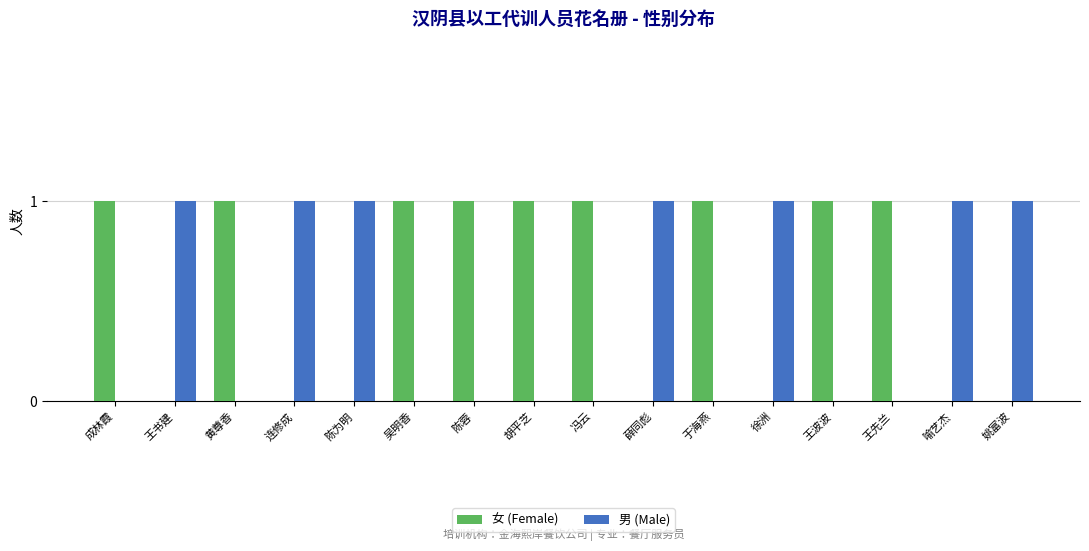

The value of 女 (Female) at 于海燕 is 0. True or false?

False